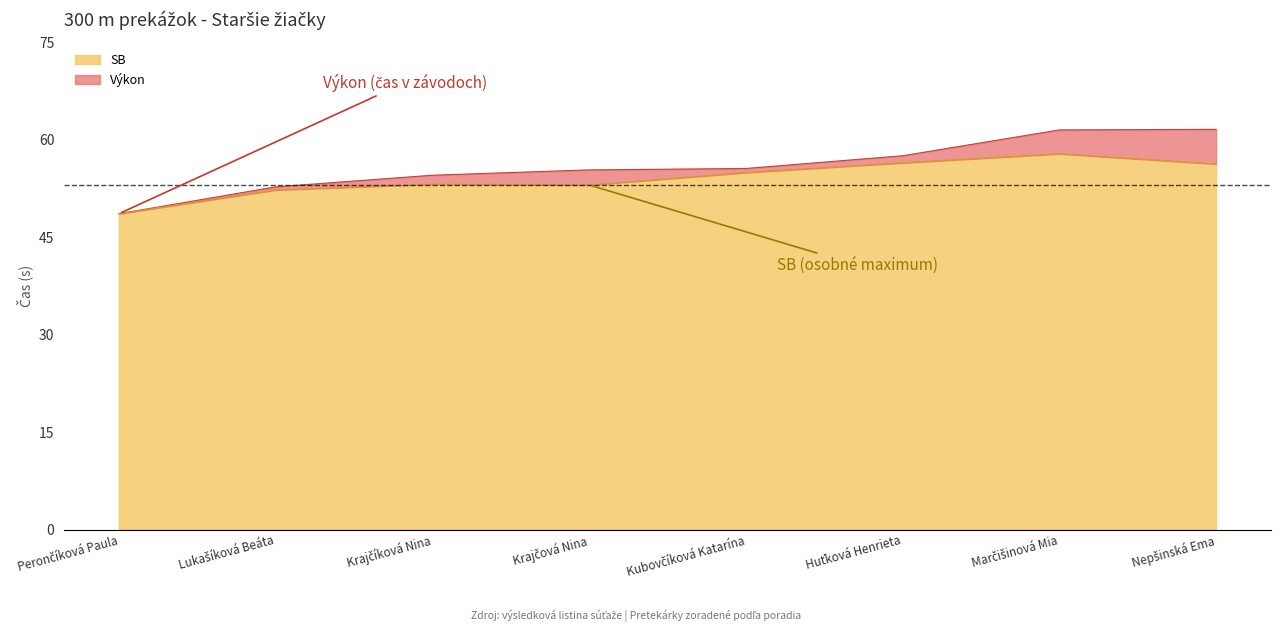

How many data points in Výkon are above 55?

5